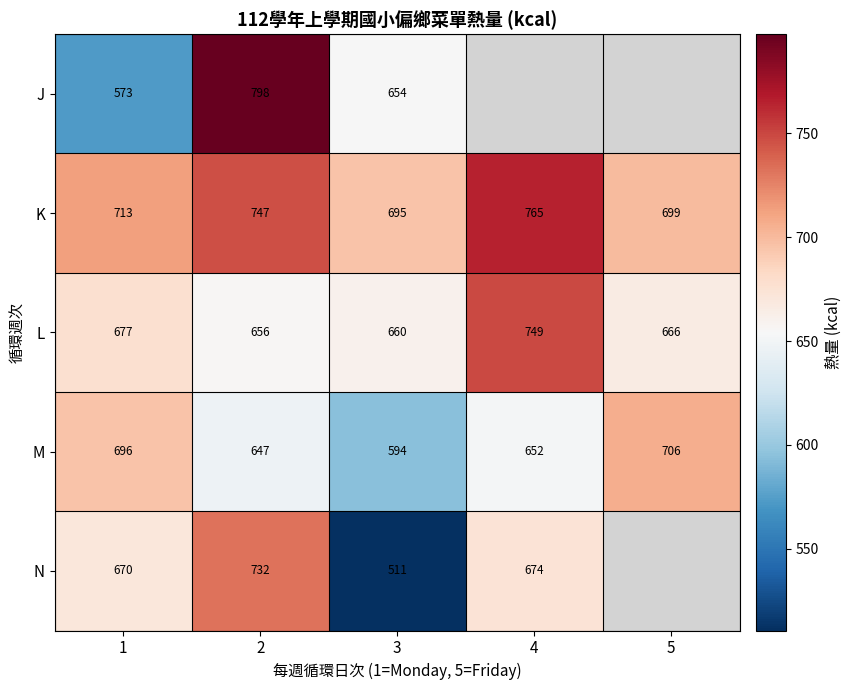

What is the difference between the second highest and second lowest values in the K series?

48.0